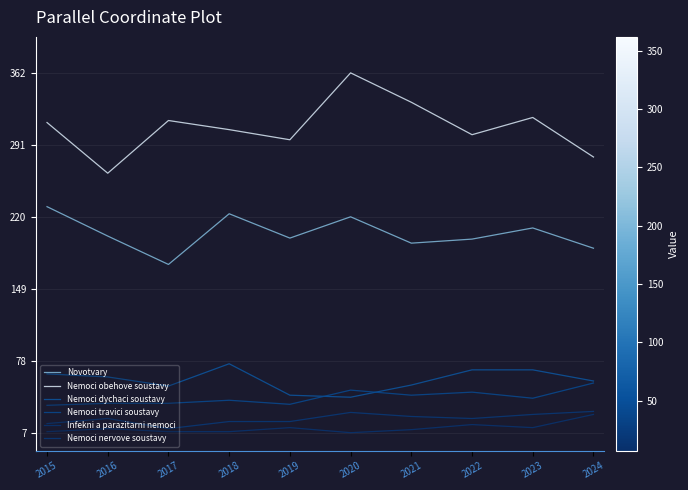

Reading right to left, transcribe all the data shown in this chart.

Novotvary: 0.5	0.6	0.5	0.5	0.6	0.5	0.6	0.5	0.5	0.6
Nemoci obehove soustavy: 0.8	0.9	0.8	0.9	1.0	0.8	0.8	0.9	0.7	0.9
Nemoci dychaci soustavy: 0.1	0.2	0.2	0.1	0.1	0.1	0.2	0.1	0.2	0.2
Nemoci travici soustavy: 0.1	0.1	0.1	0.1	0.1	0.1	0.1	0.1	0.1	0.1
Infekni a parazitarni nemoci: 0.1	0.0	0.0	0.0	0.0	0.0	0.0	0.0	0.0	0.0
Nemoci nervove soustavy: 0.1	0.1	0.0	0.0	0.1	0.0	0.0	0.0	0.0	0.0